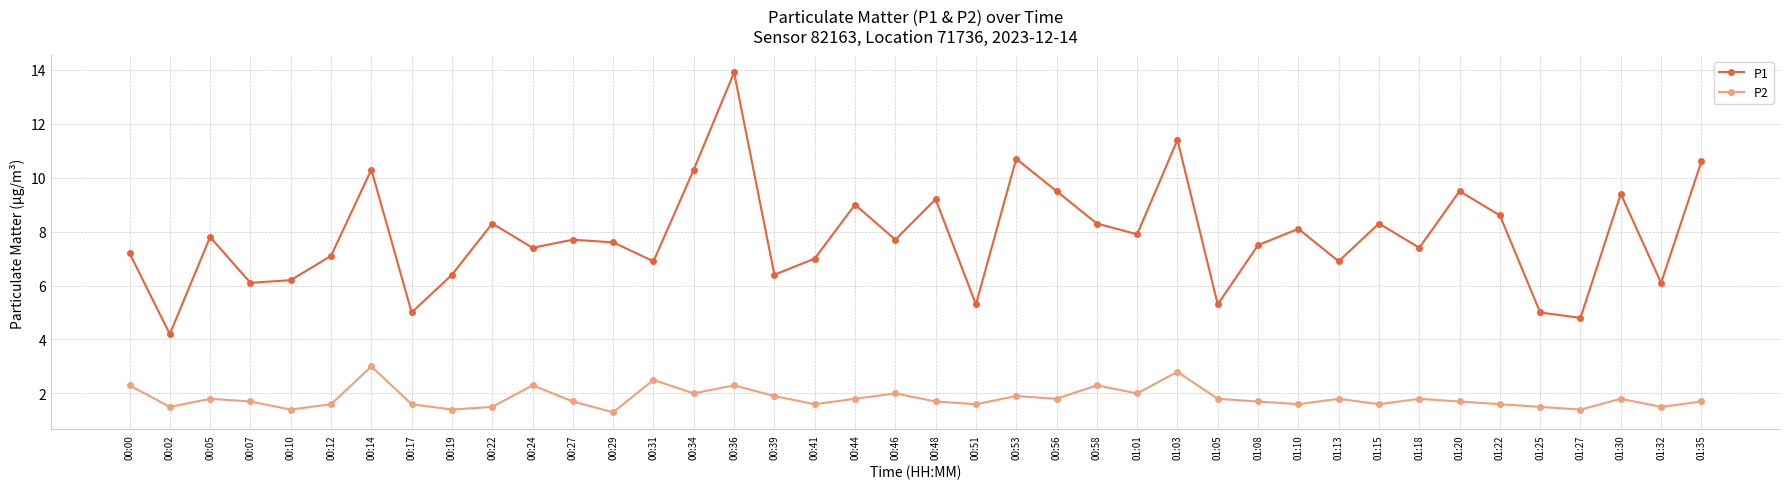

Where is P1 nearest to the value 9?

00:44